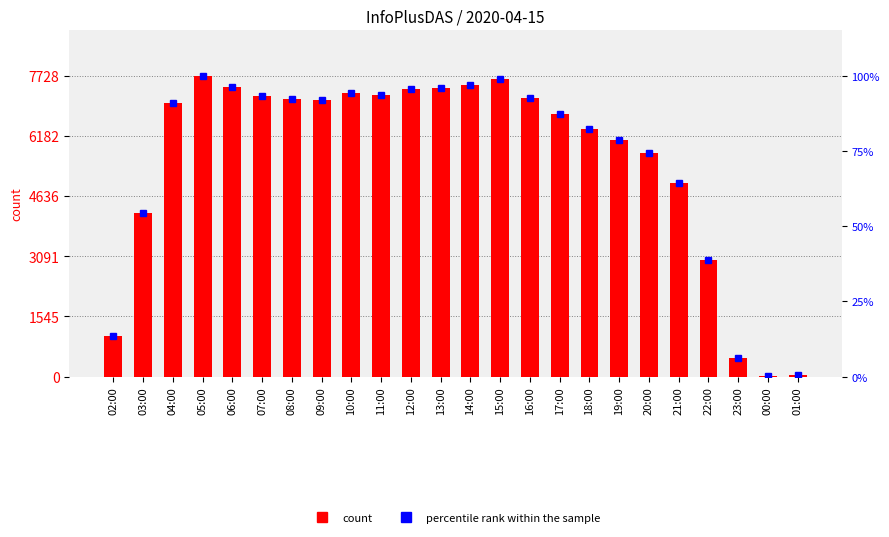

What is the value of the count bar at the 3rd from the left?

7035.0